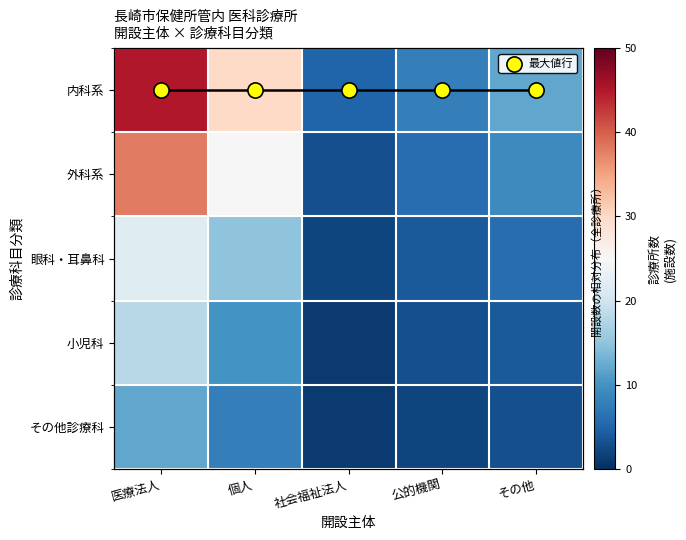

At which label does その他診療科 reach its peak?

医療法人